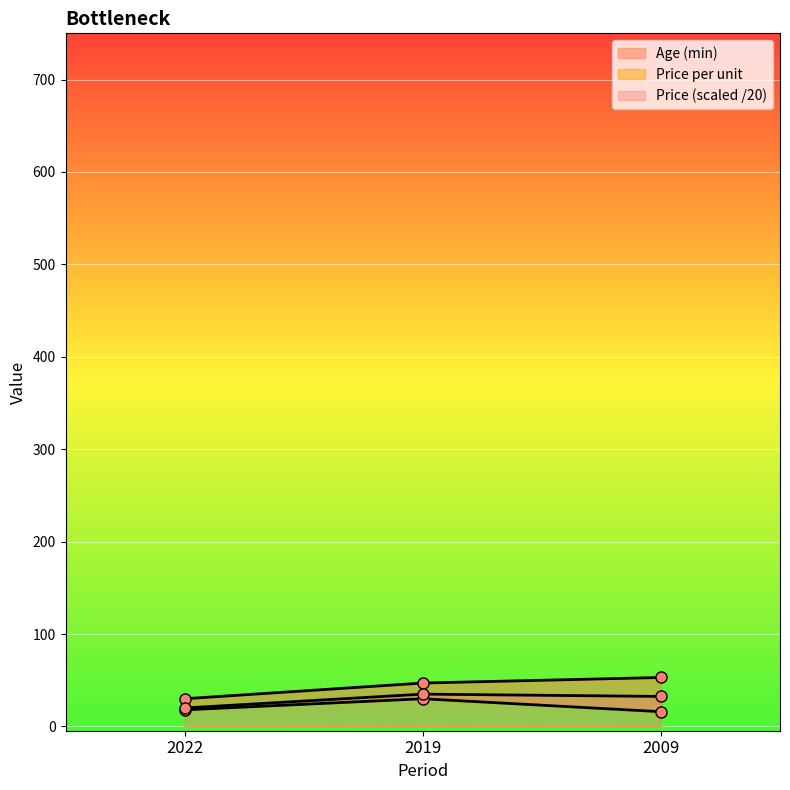

Is the value of Age (min) at 2019 greater than the value of Age (max) at 2019?

No